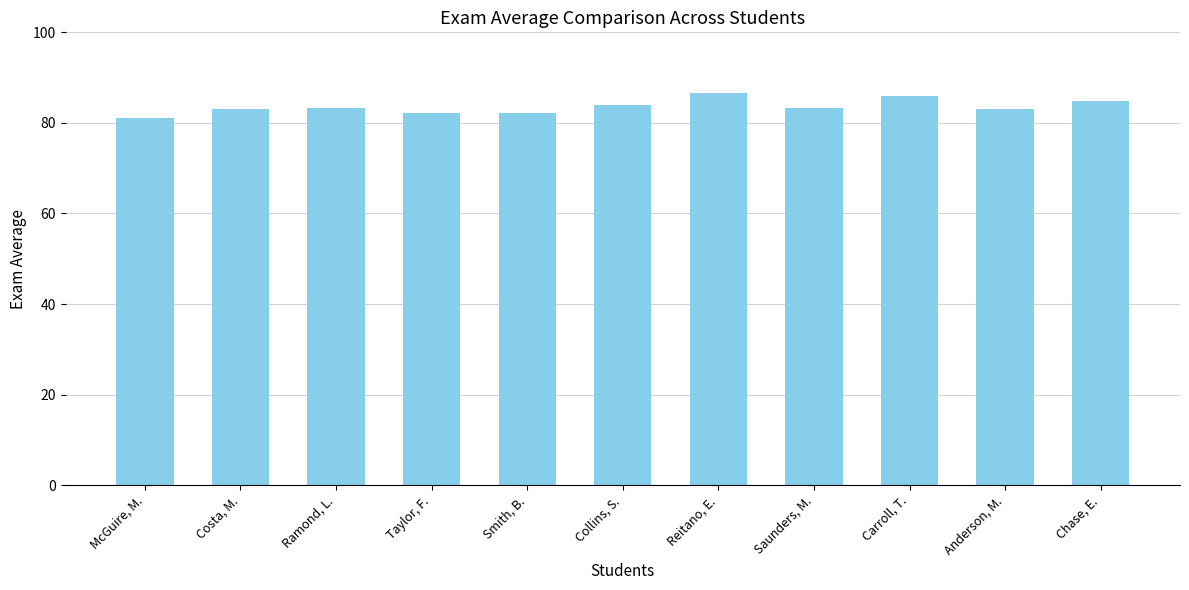

What is the difference between the maximum and minimum values?

5.3